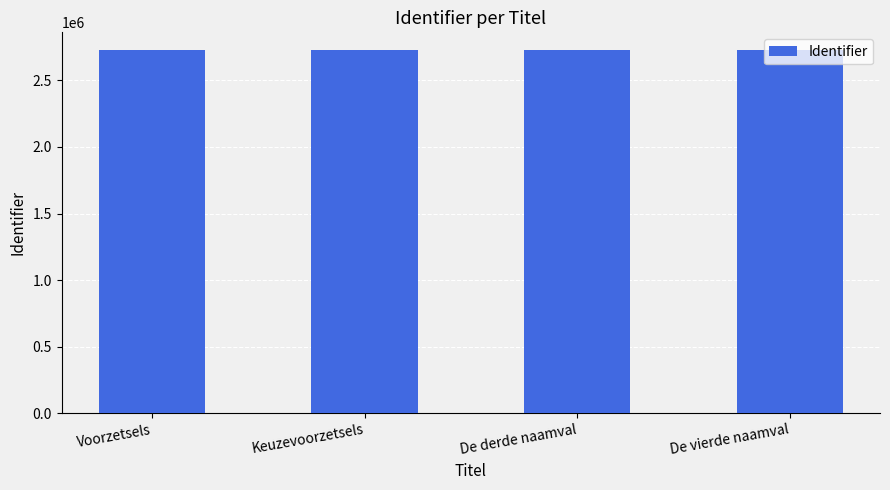

What is the greatest value displayed?

2725629